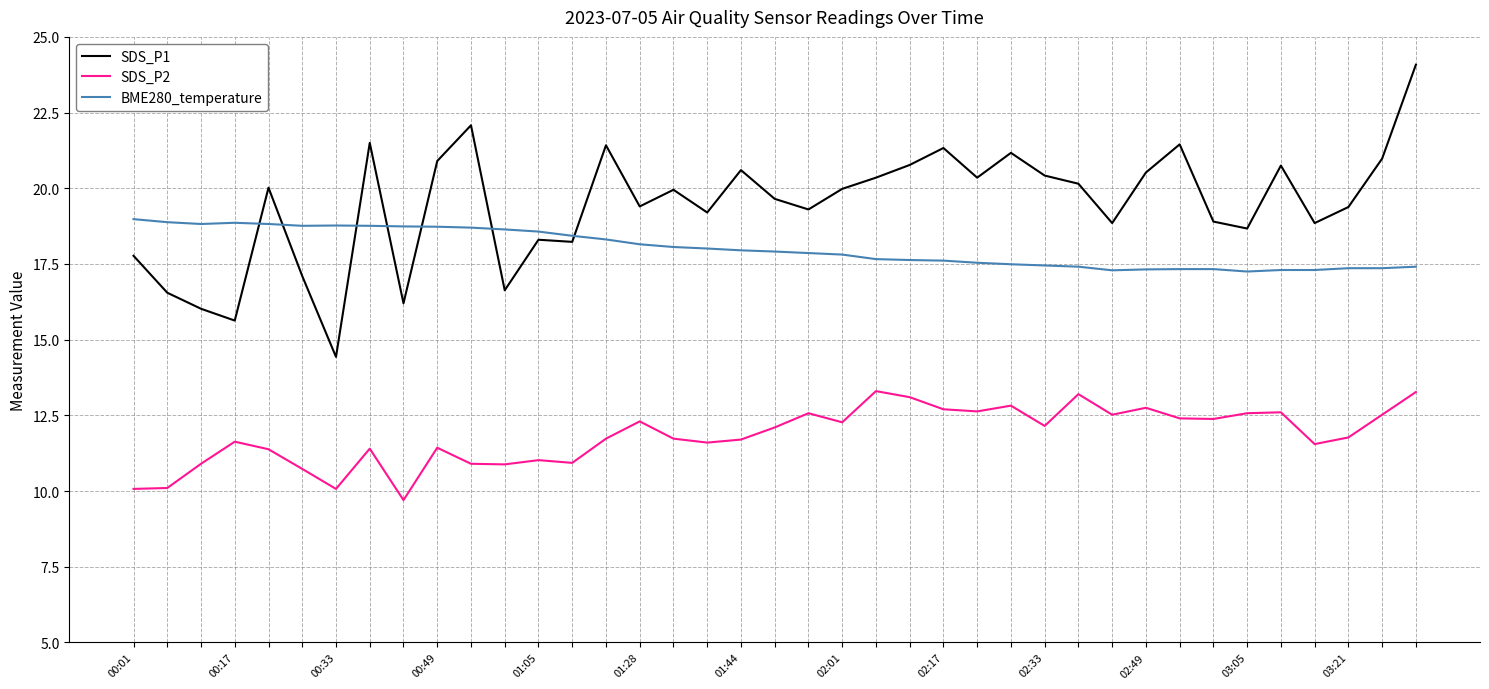

Which series ends up on top after the final intersection of BME280_temperature and SDS_P1?

SDS_P1